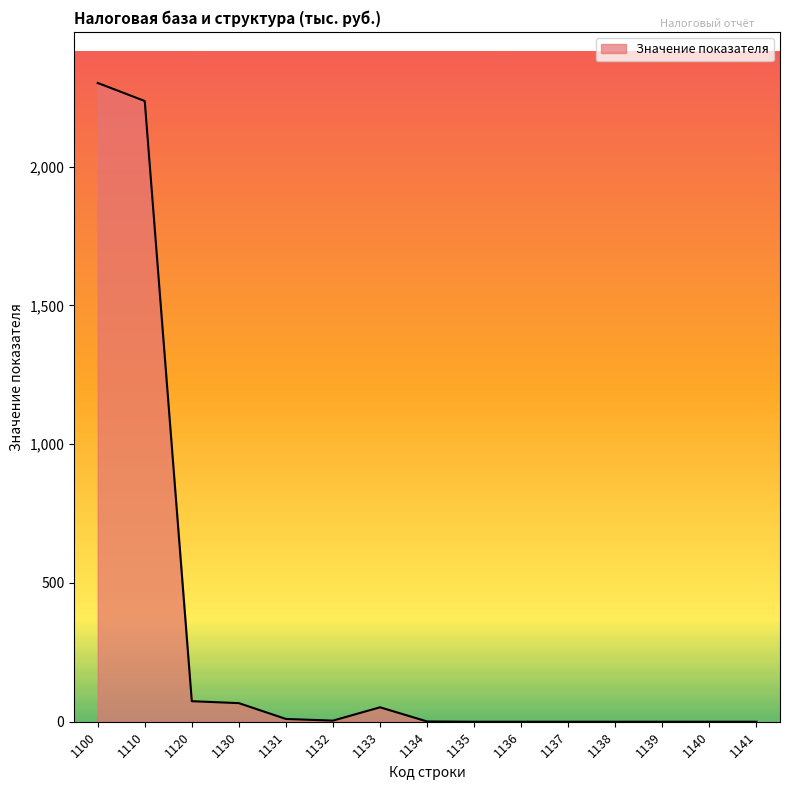

What is the maximum value shown in the chart?

2301